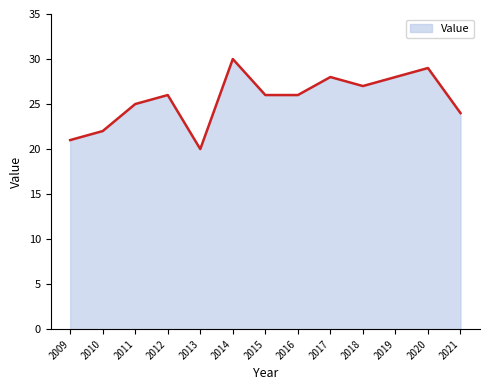

What is the change in value from 2009 to 2019?

+7